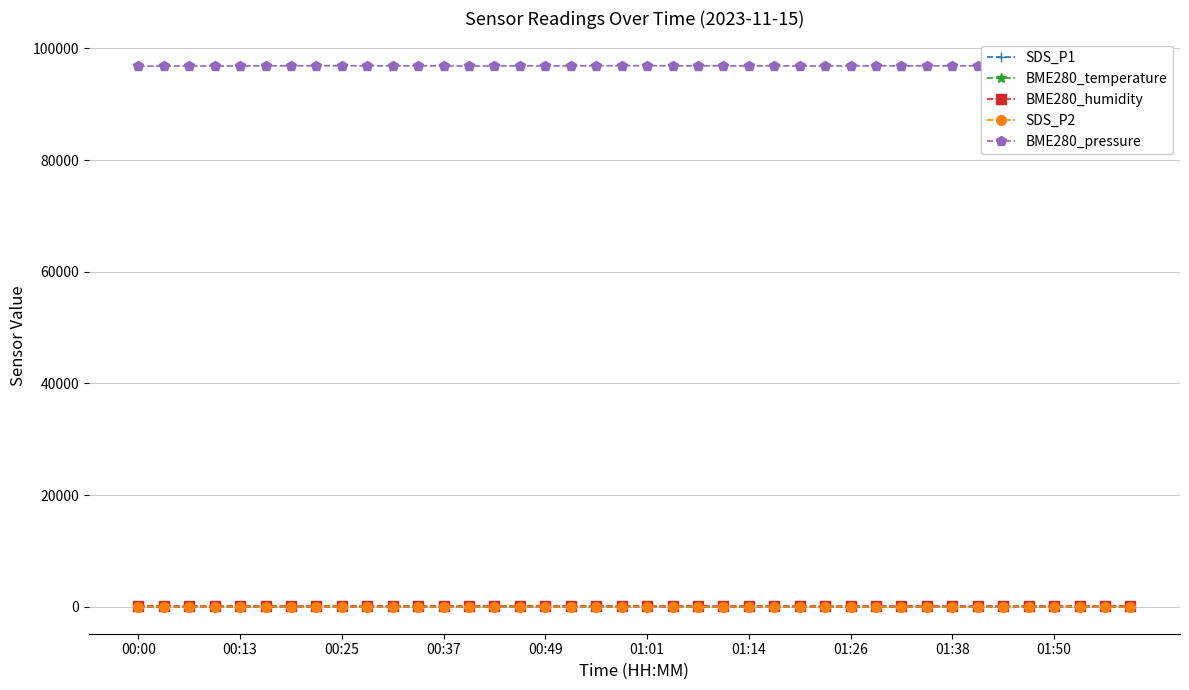

What is the greatest value displayed?

96904.4